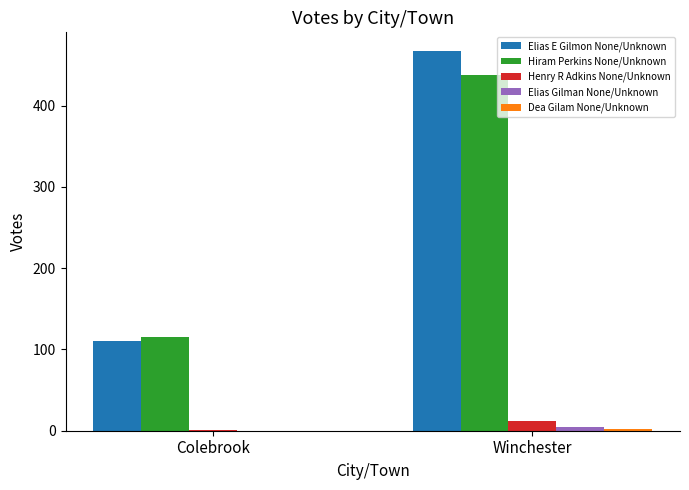

At which category is the sum across all series the highest?

Winchester